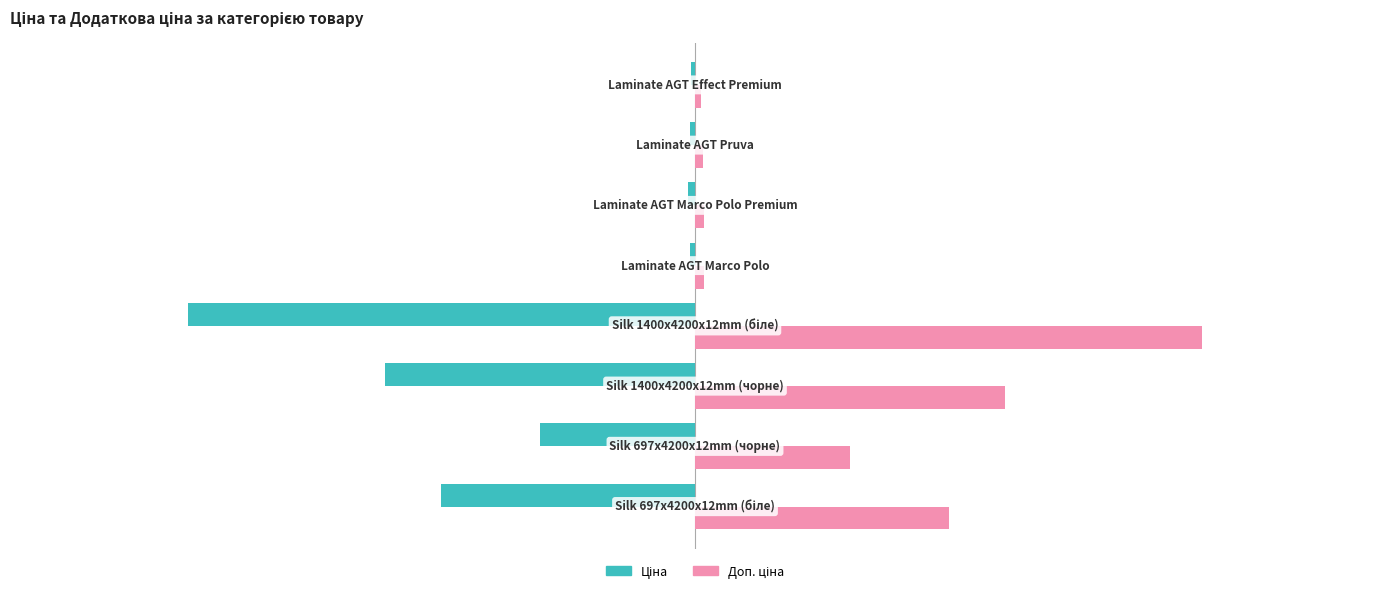

At how many categories does at least one series exceed 6004?

4